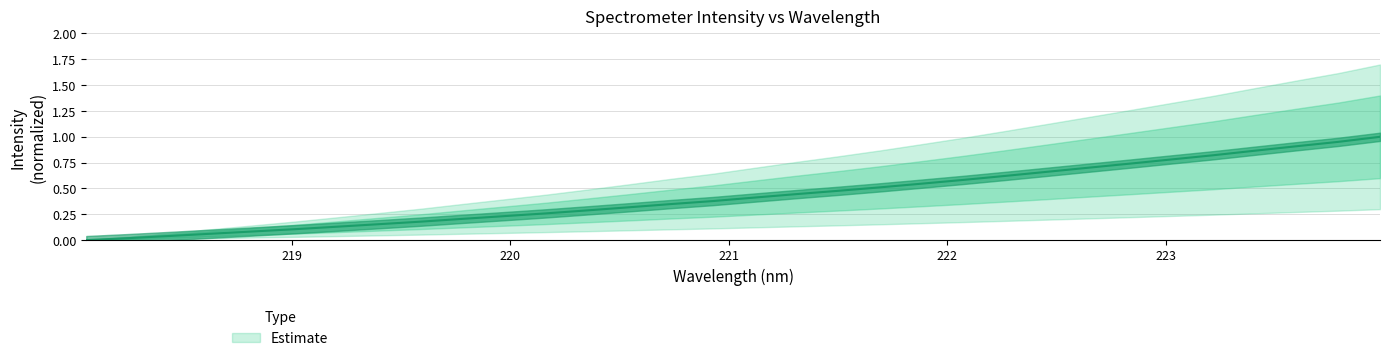

The chart shows a value of 0.1 at 218.8244. True or false?

False